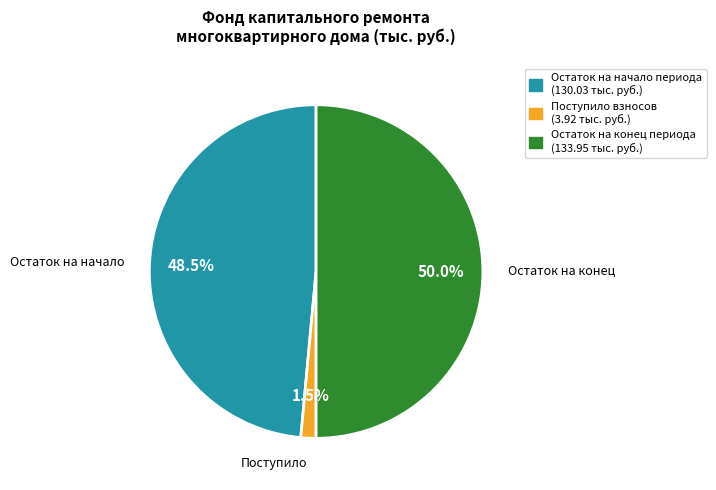

Which category has the smallest portion of the pie?

Поступило взносов (3.92 тыс. руб.)